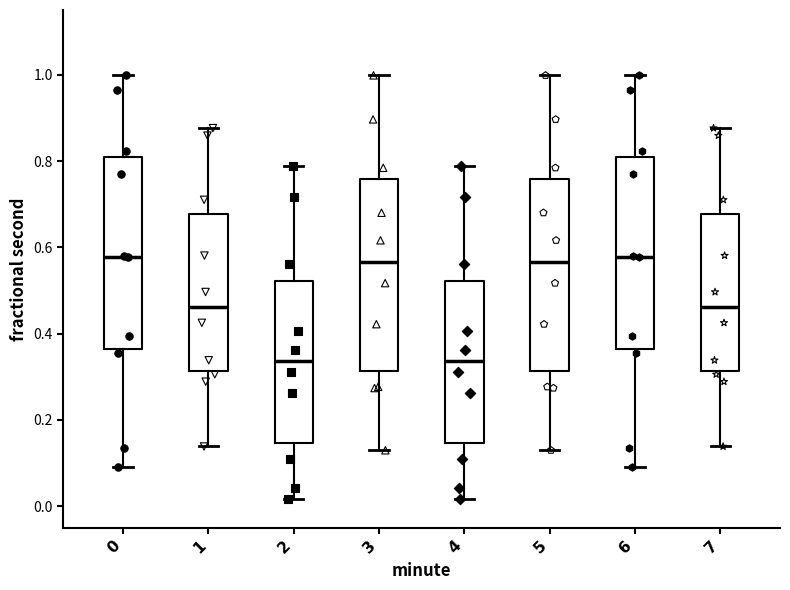

Where does the upper whisker of the box at x = 6 end on the y-axis? The values are not printed on the chart, so give them approximately, as read against the axis.

1.00